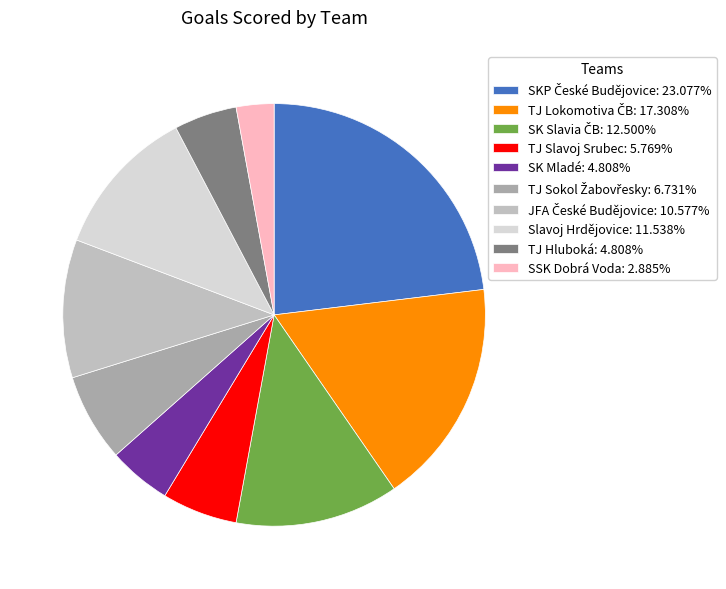

Combined, what portion of the pie is TJ Sokol Žabovřesky and TJ Slavoj Srubec?

12.5%